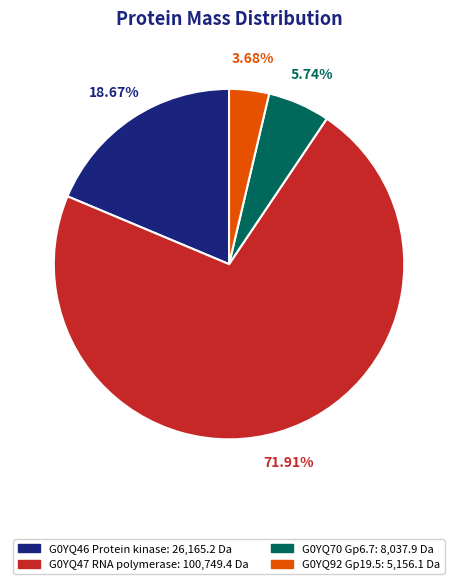

How many segments does this pie chart have?

4